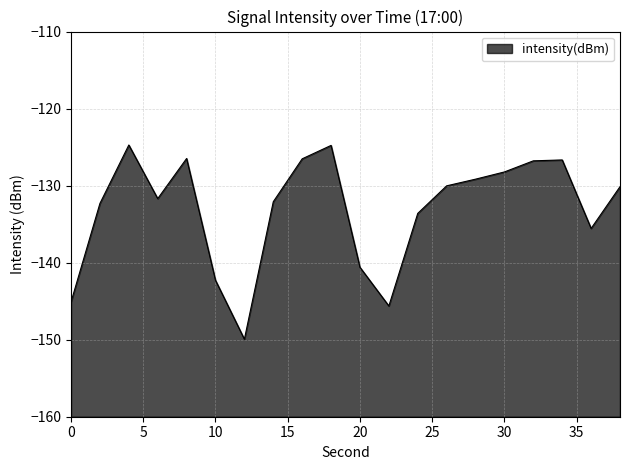

How many points are higher than both their immediate neighbors (excluding endpoints)?

4